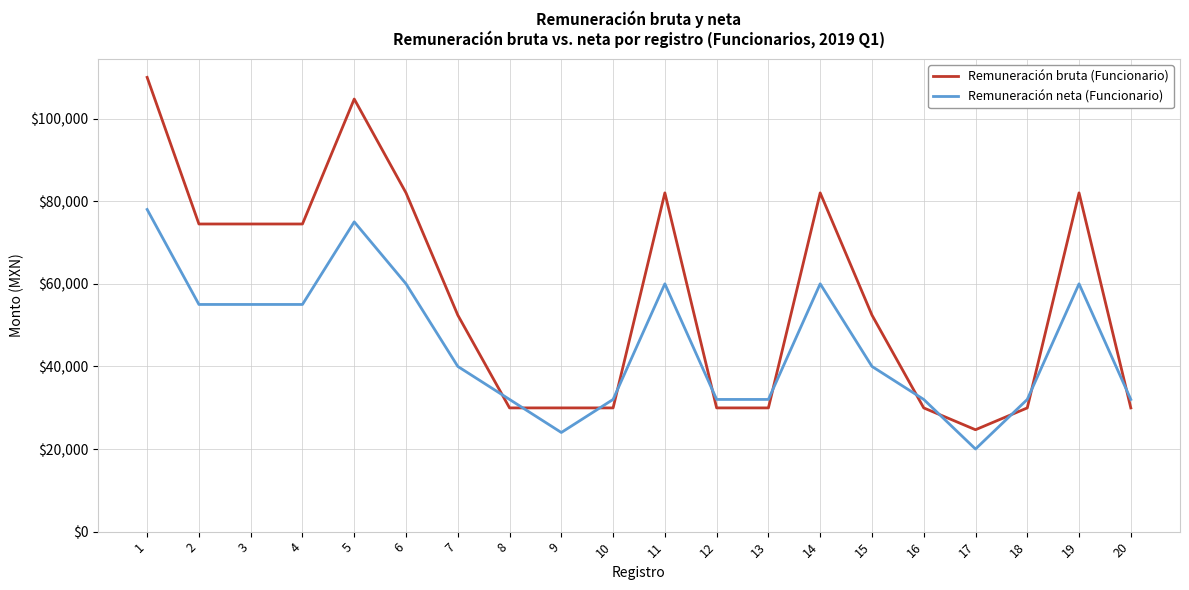

What is the difference between the maximum and second lowest values in the Remuneración bruta (Funcionario) series?

80026